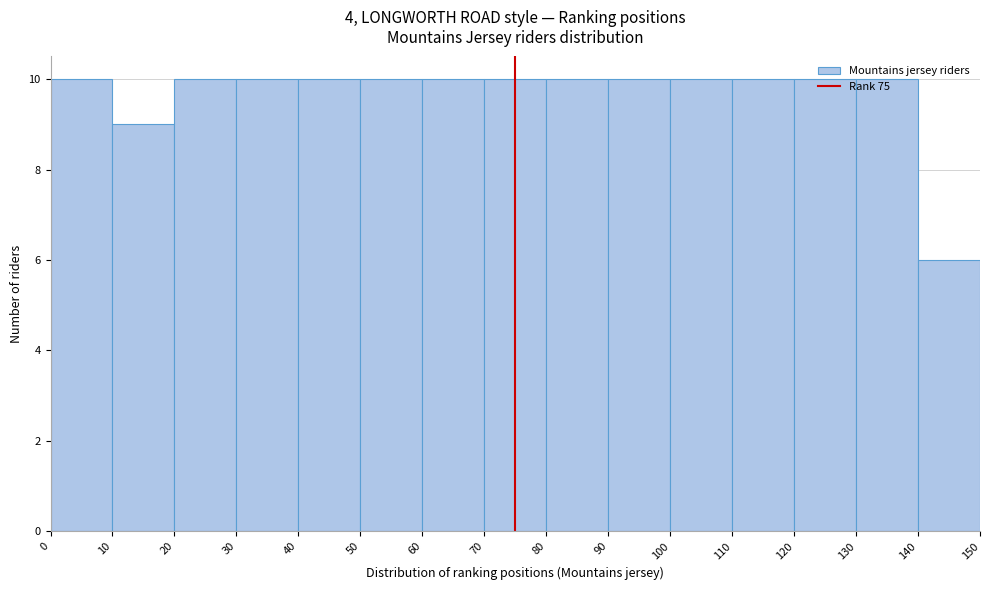

Reading left to right, transcribe this chart: for each bar, give the range it covers on the x-axis and its height. The values are not printed on the chart, so give them approximately, as read against the axis.

0 to 10: 10
10 to 20: 9
20 to 30: 10
30 to 40: 10
40 to 50: 10
50 to 60: 10
60 to 70: 10
70 to 80: 10
80 to 90: 10
90 to 100: 10
100 to 110: 10
110 to 120: 10
120 to 130: 10
130 to 140: 10
140 to 150: 6